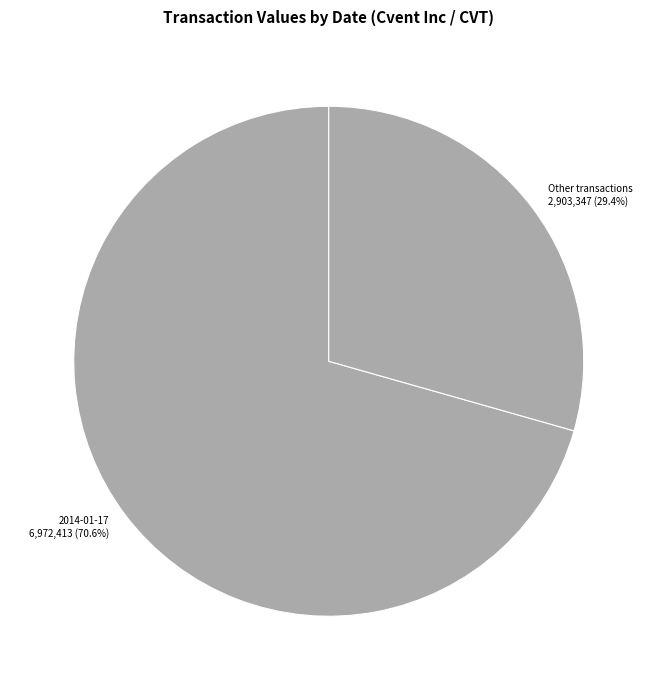

What is the majority slice?

2014-01-17